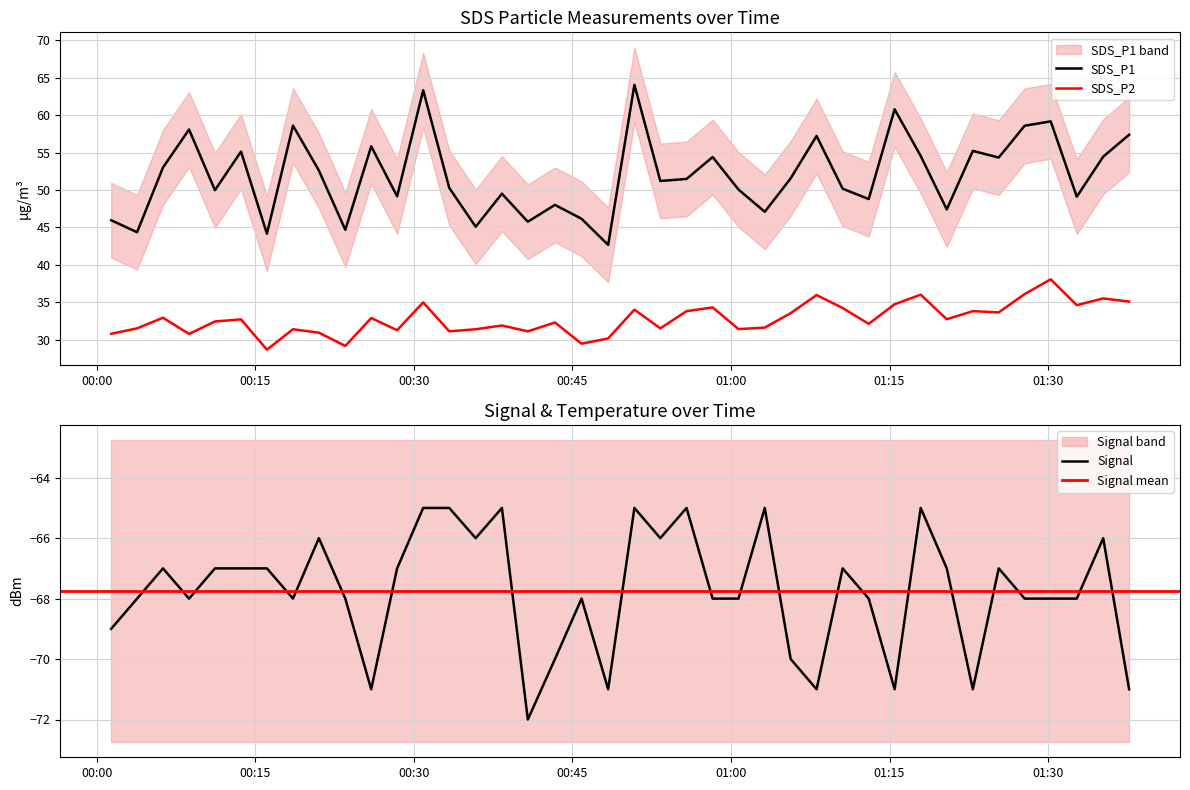

Reading left to right, list all the values displayed in this chart.

SDS_P1: 46.0	44.4	53.0	58.1	50.0	55.1	44.1	58.6	52.6	44.7	55.8	49.1	63.3	50.3	45.1	49.5	45.8	48.0	46.1	42.6	64.0	51.2	51.5	54.4	50.0	47.1	51.5	57.2	50.2	48.8	60.8	54.5	47.4	55.2	54.3	58.6	59.2	49.1	54.5	57.4
SDS_P2: 30.8	31.5	32.9	30.8	32.4	32.7	28.6	31.4	30.9	29.1	32.9	31.2	35.0	31.1	31.4	31.9	31.1	32.3	29.4	30.1	34.0	31.5	33.8	34.3	31.4	31.6	33.5	36.0	34.2	32.1	34.7	36.0	32.7	33.8	33.6	36.1	38.0	34.6	35.5	35.1
Signal: -69.0	-68.0	-67.0	-68.0	-67.0	-67.0	-67.0	-68.0	-66.0	-68.0	-71.0	-67.0	-65.0	-65.0	-66.0	-65.0	-72.0	-70.0	-68.0	-71.0	-65.0	-66.0	-65.0	-68.0	-68.0	-65.0	-70.0	-71.0	-67.0	-68.0	-71.0	-65.0	-67.0	-71.0	-67.0	-68.0	-68.0	-68.0	-66.0	-71.0